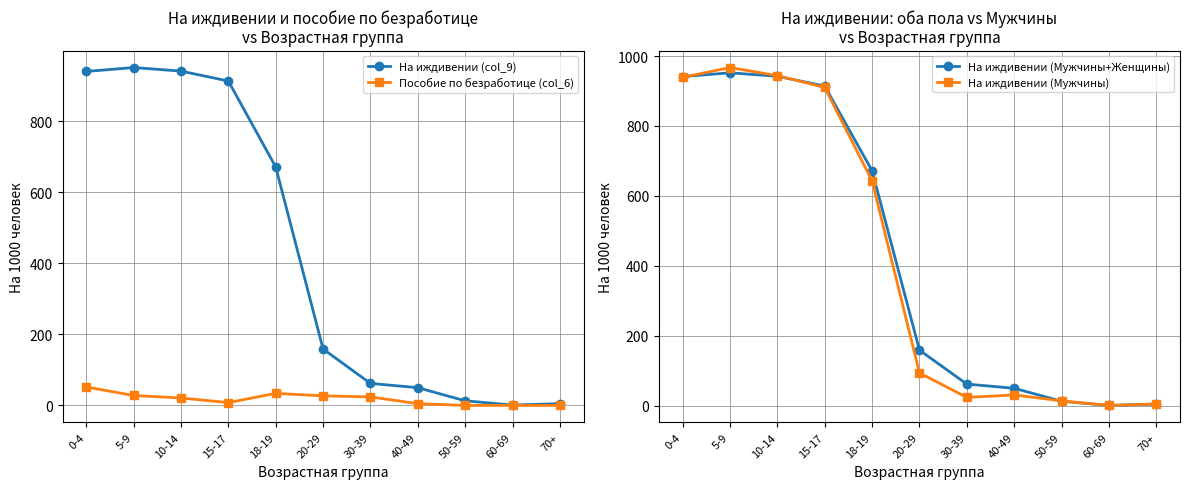

Which label corresponds to the smallest value in the chart?

50-59